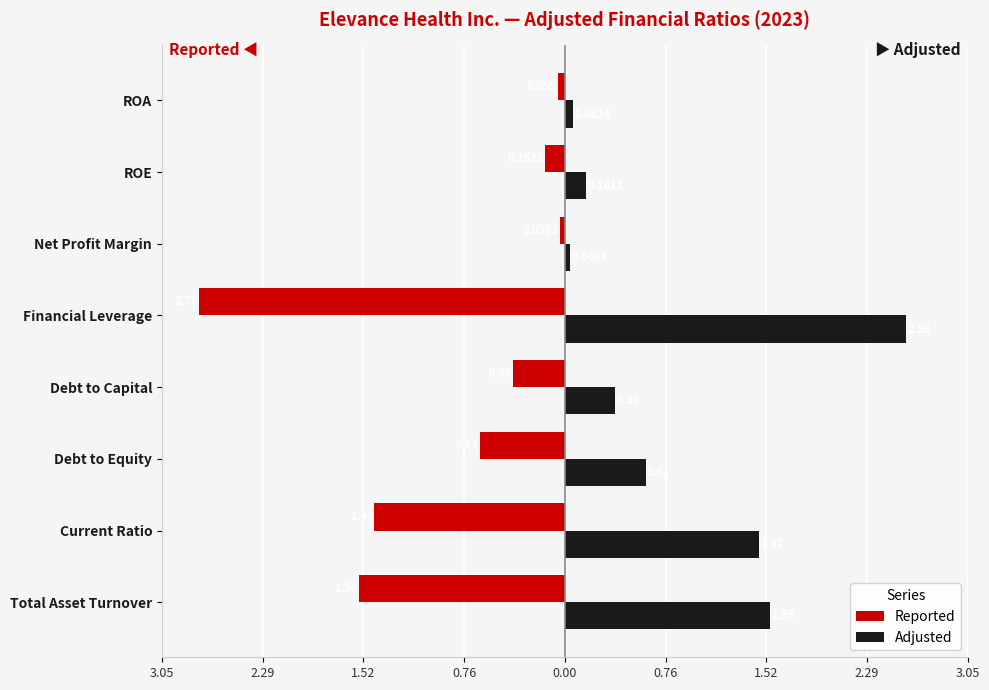

At how many categories does at least one series exceed -2?

8